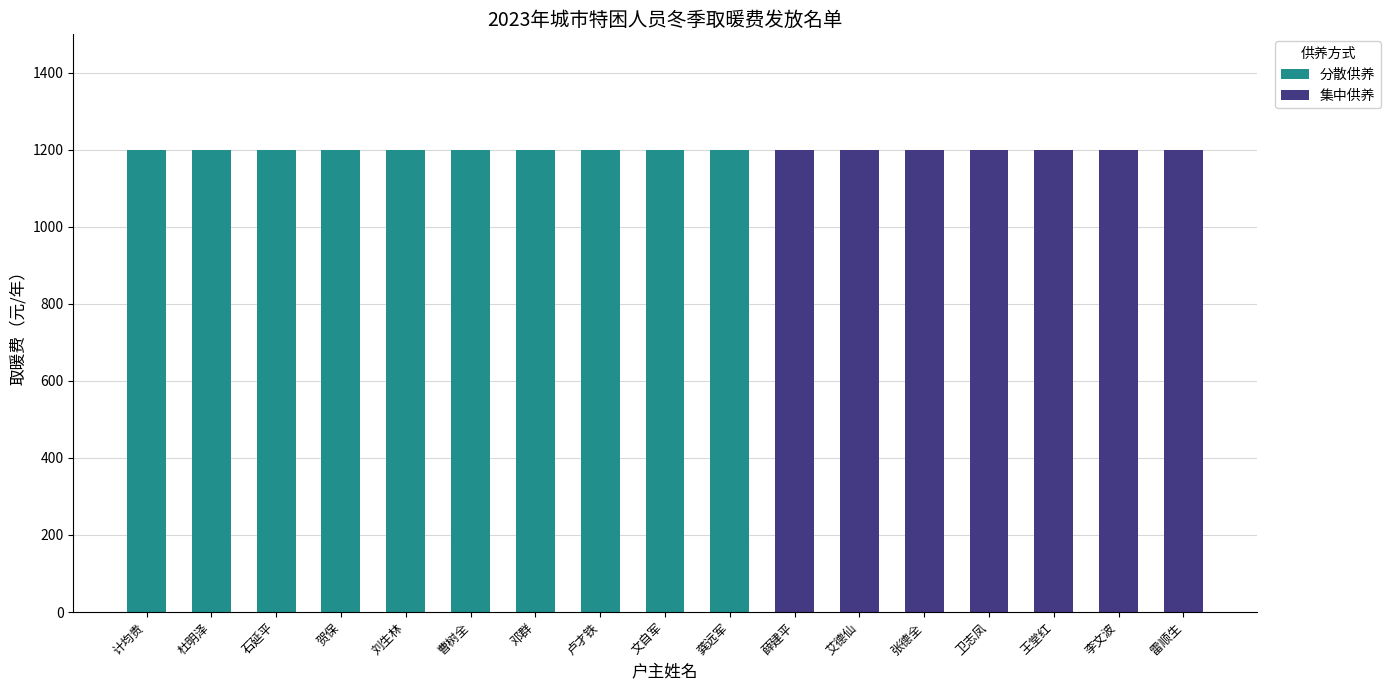

Reading left to right, list all the values displayed in this chart.

分散供养: 计均贵=1200	杜明泽=1200	石延平=1200	贺保=1200	刘生林=1200	曹树全=1200	邓群=1200	卢才铁=1200	文自军=1200	龚远军=1200	薛建平=0	艾德仙=0	张德全=0	卫志凤=0	王堂红=0	李文波=0	雷顺生=0
集中供养: 计均贵=0	杜明泽=0	石延平=0	贺保=0	刘生林=0	曹树全=0	邓群=0	卢才铁=0	文自军=0	龚远军=0	薛建平=1200	艾德仙=1200	张德全=1200	卫志凤=1200	王堂红=1200	李文波=1200	雷顺生=1200